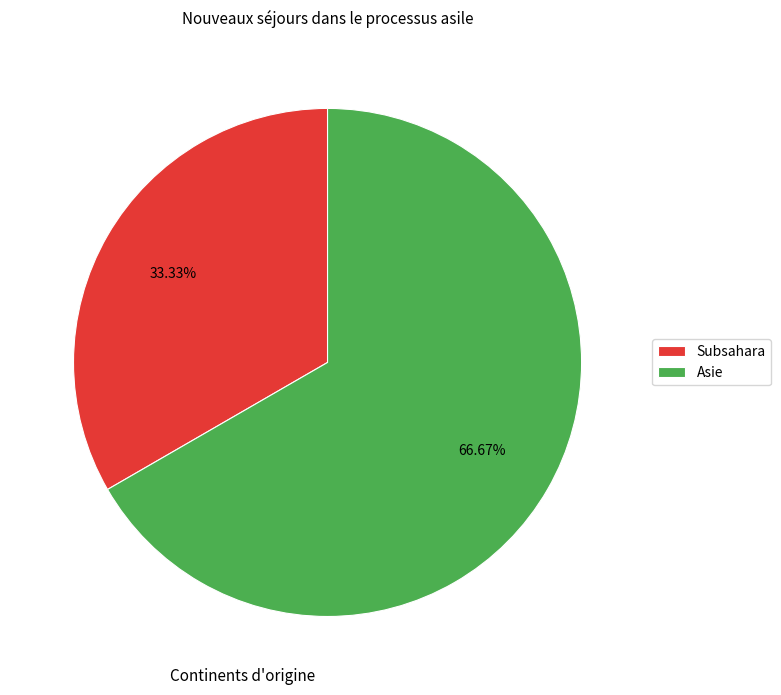

What is the majority slice?

Asie